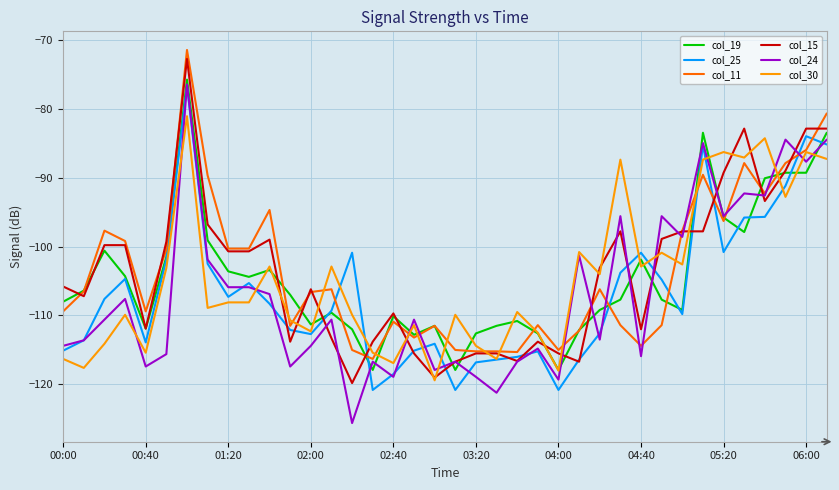

Does the chart have visible grid lines?

Yes